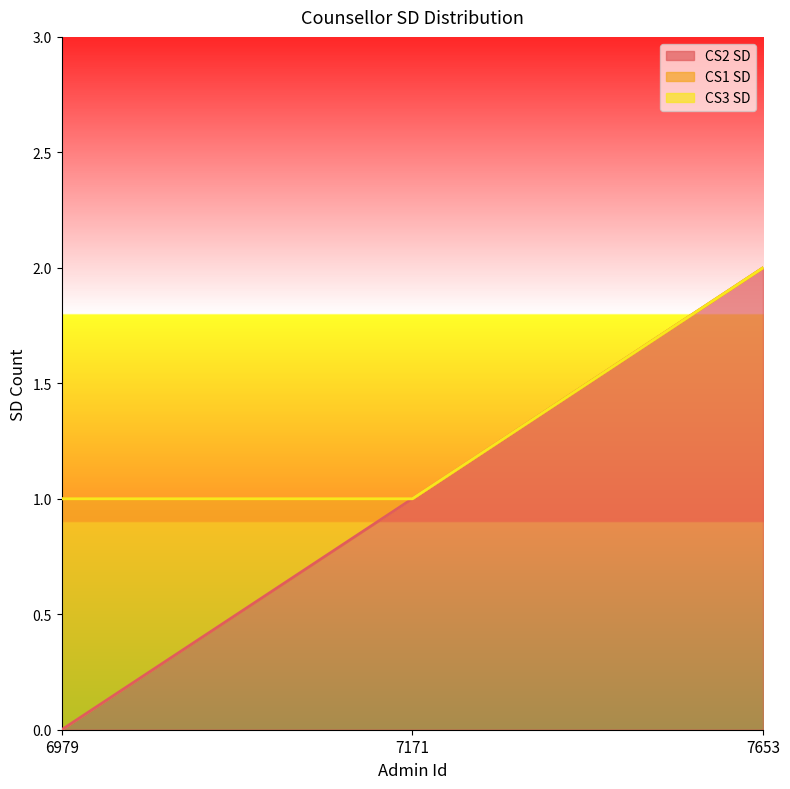

What is the sum of all CS2 SD values?

3